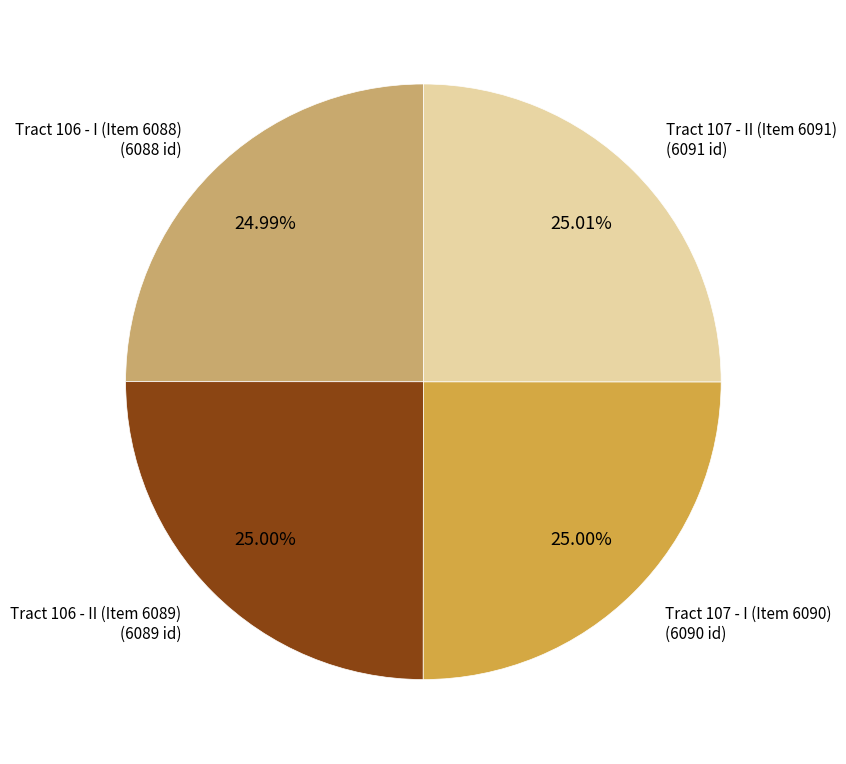

To the nearest percent, what portion does Tract 106 - I (Item 6088) represent?

25%